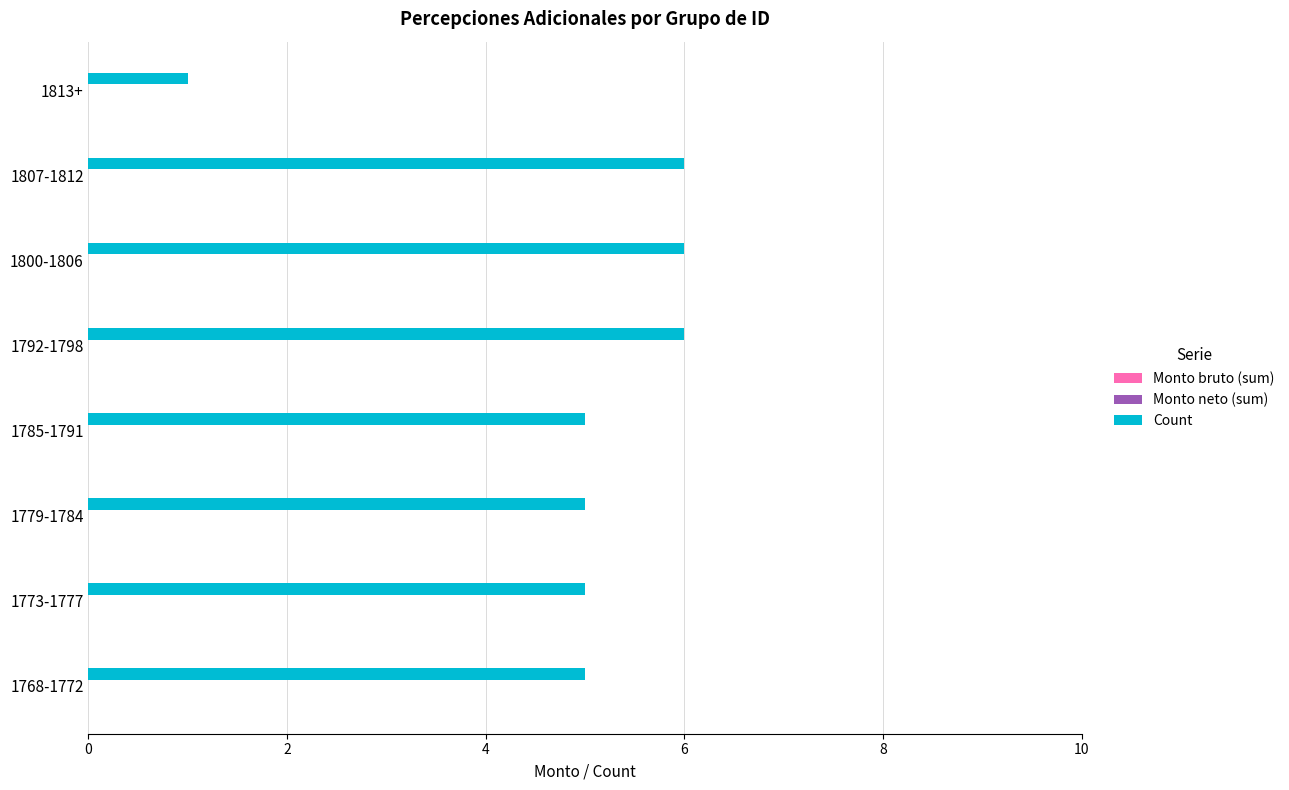

What is the greatest value displayed?

6